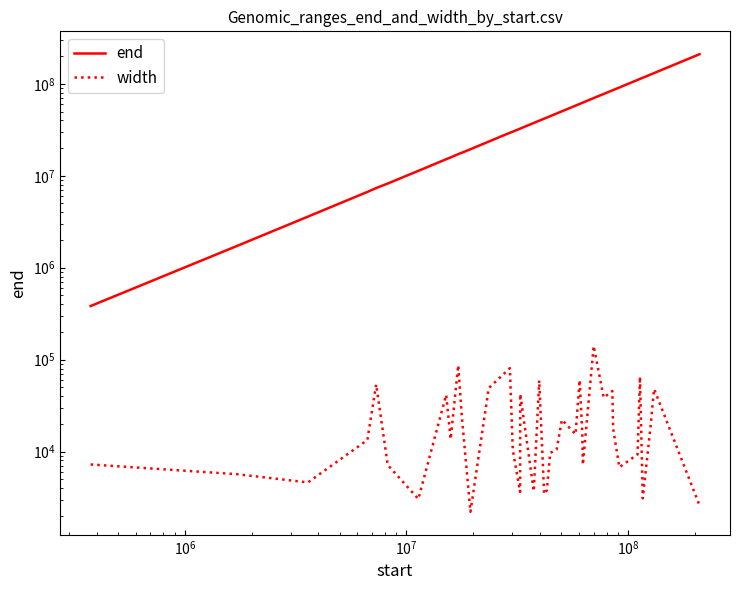

What is the smallest value displayed?

2213